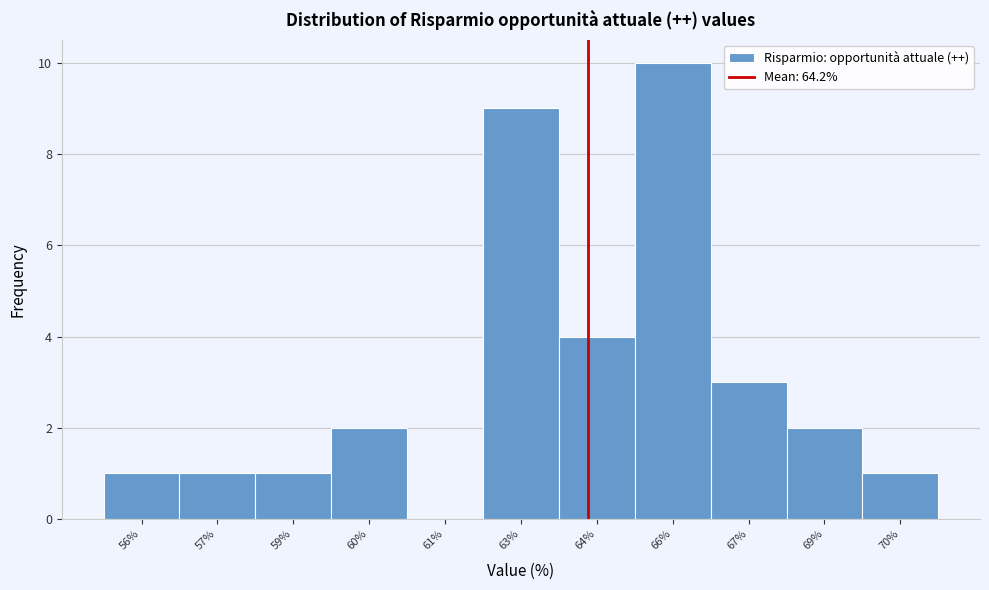

Which label corresponds to the largest value in the chart?

66%